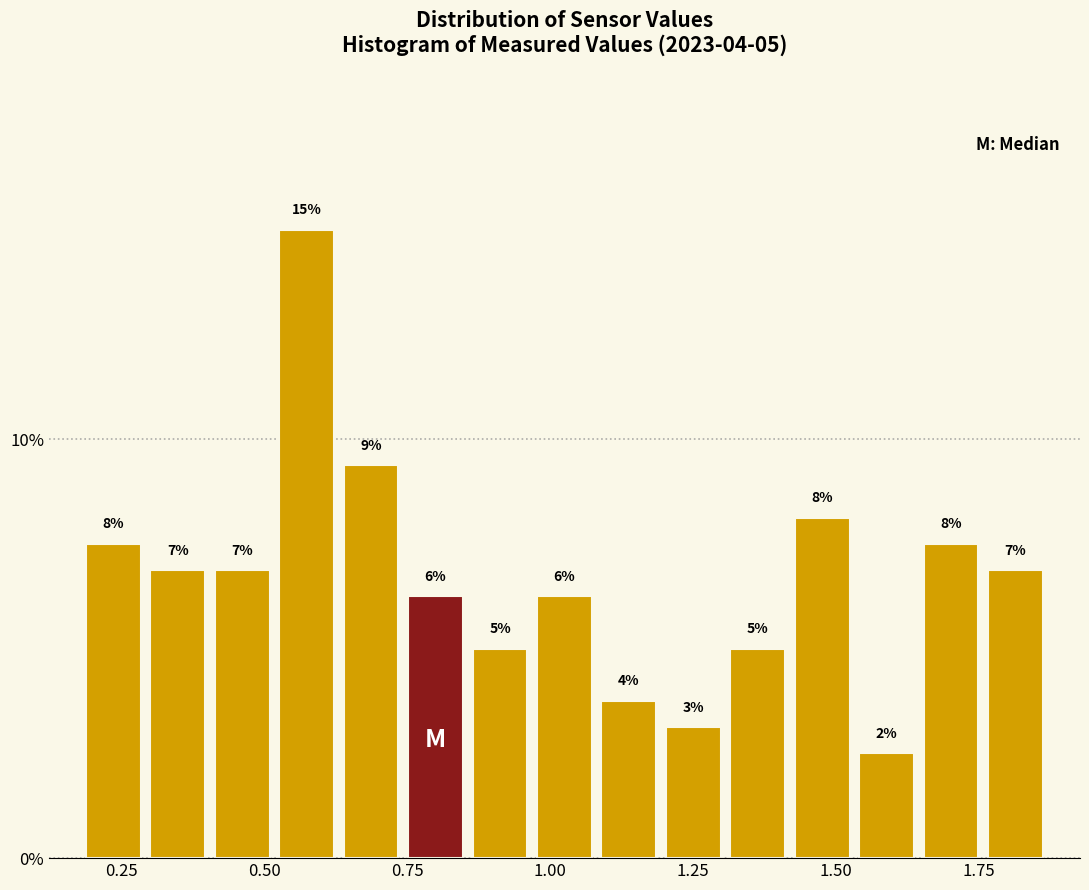

Around what value on the x-axis is the tallest bar? Give the approximate position of its centre, as read against the axis.

0.55